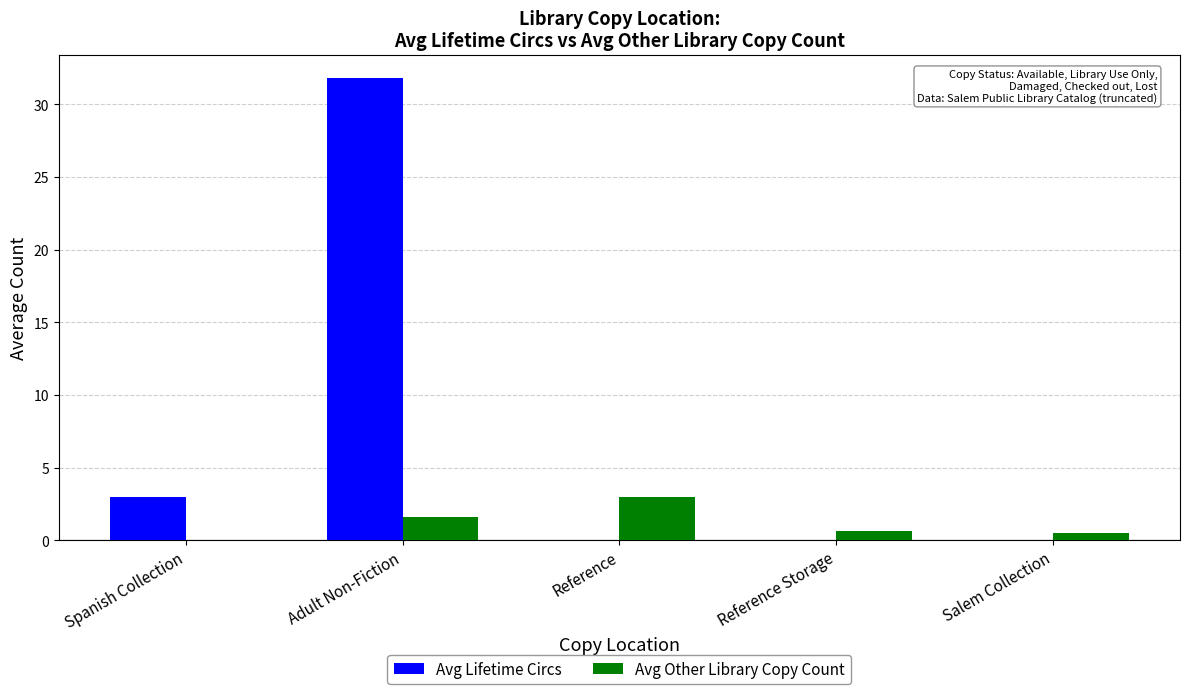

At which category is the sum across all series the highest?

Adult Non-Fiction